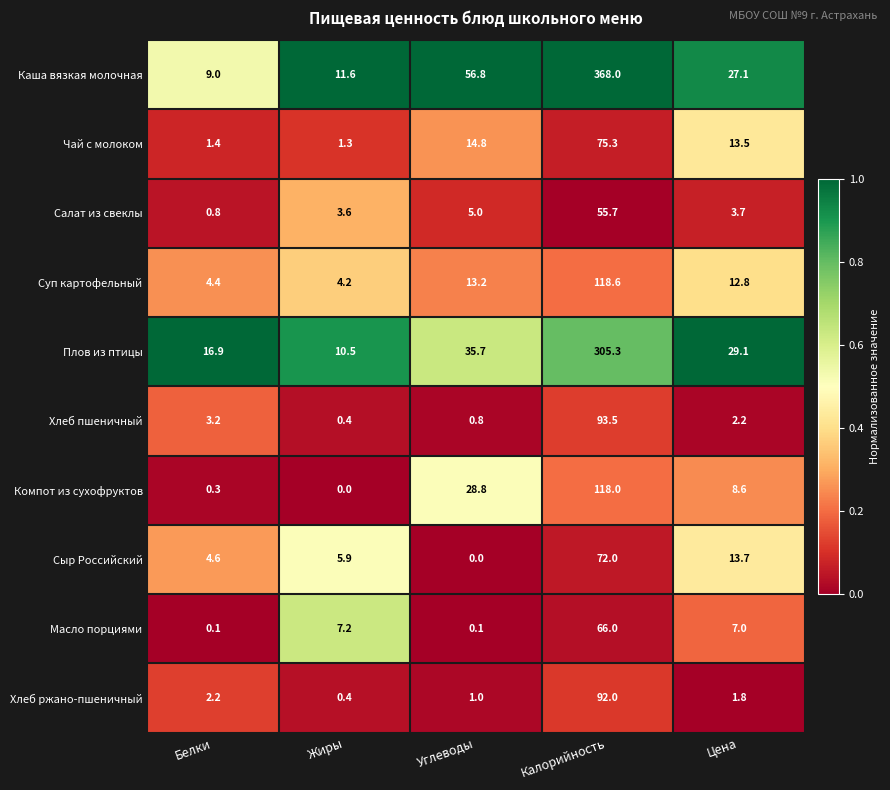

Which series has the widest spread of values?

Каша вязкая молочная